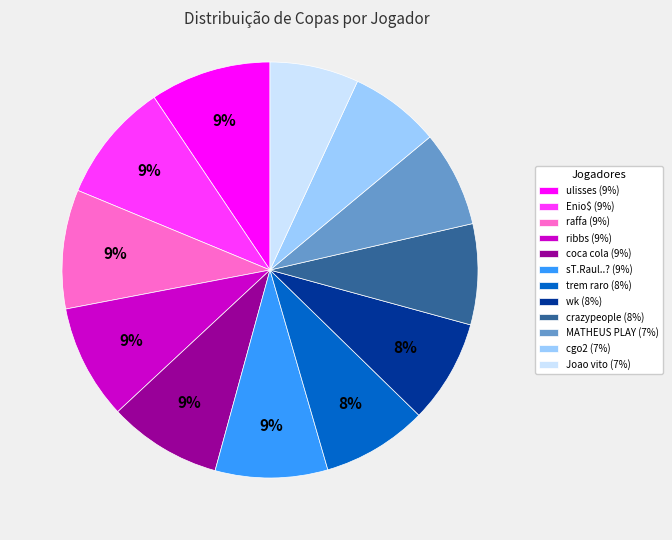

Approximately how many times larger is the value at ulisses (9%) compared to trem raro (8%)?

1.1